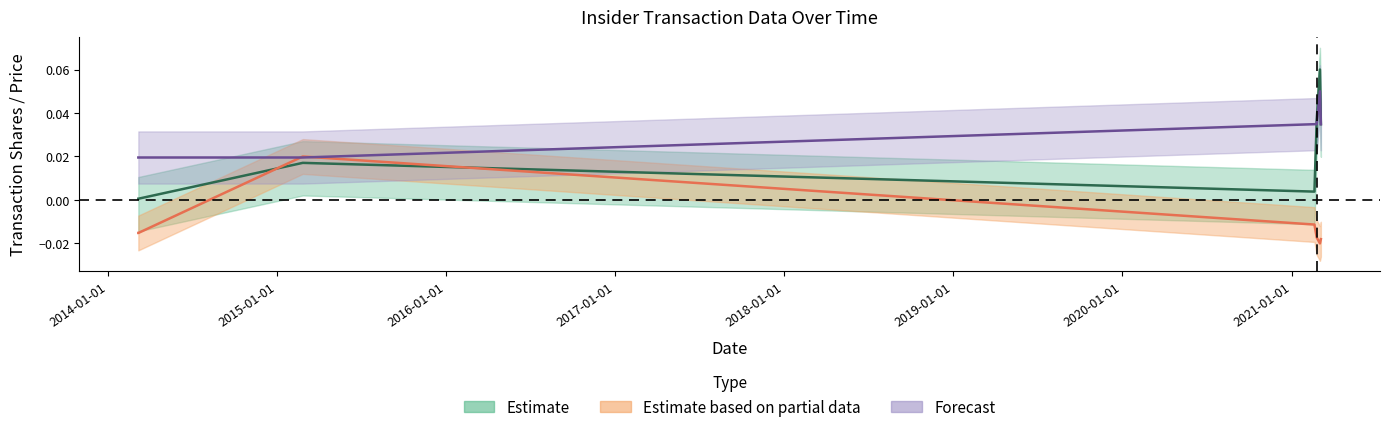

Which category has the lowest value across all series?

2021-03-02 19:08:51